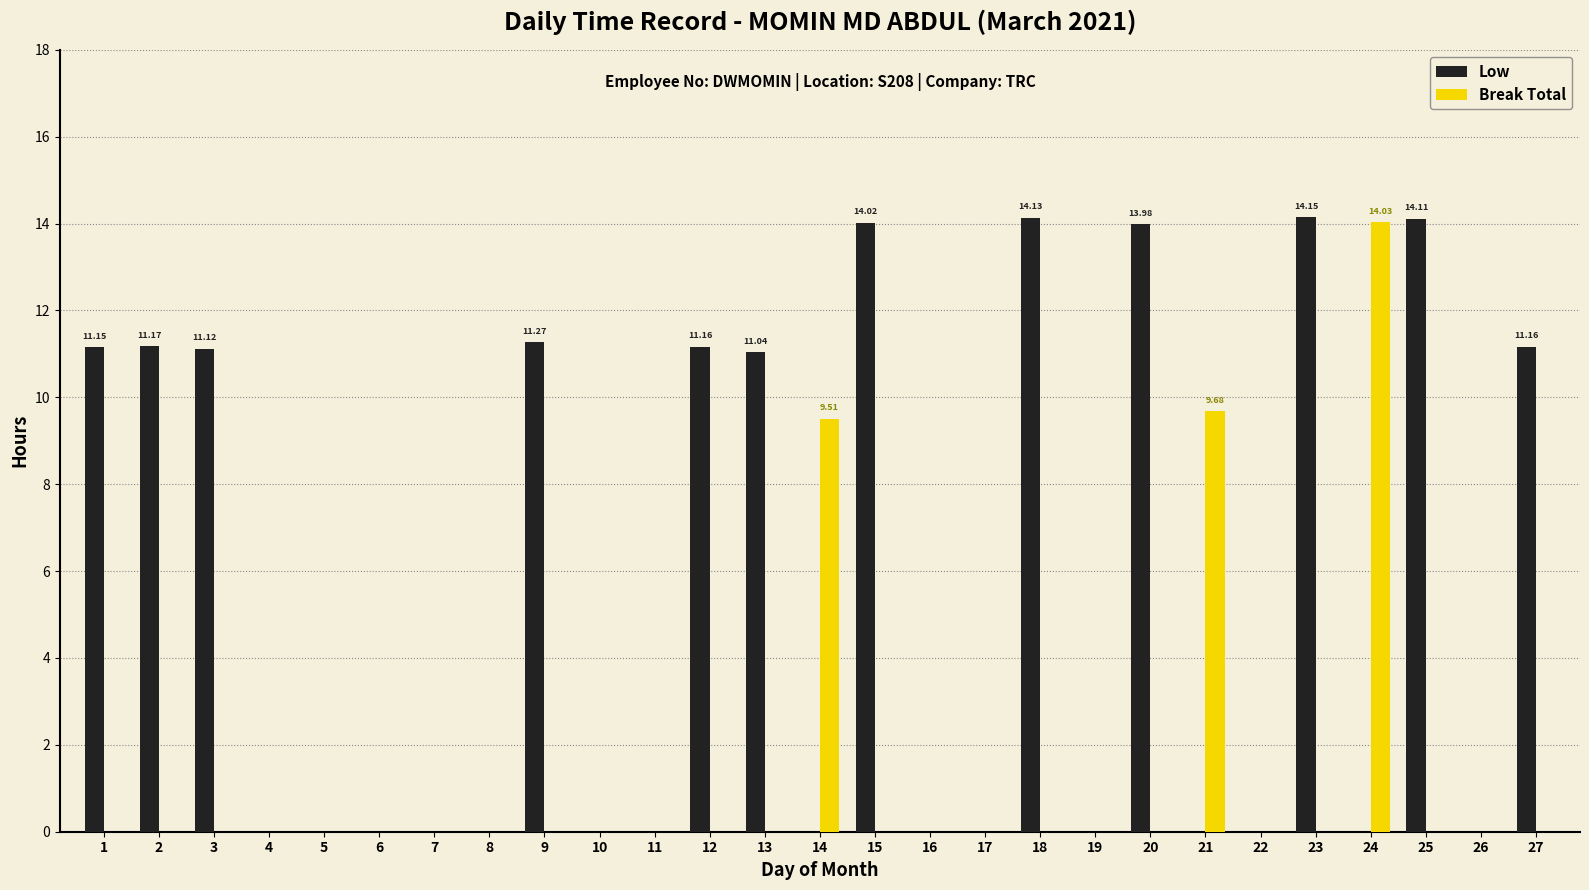

Is it true that Low equals 0.0 at 6?

True